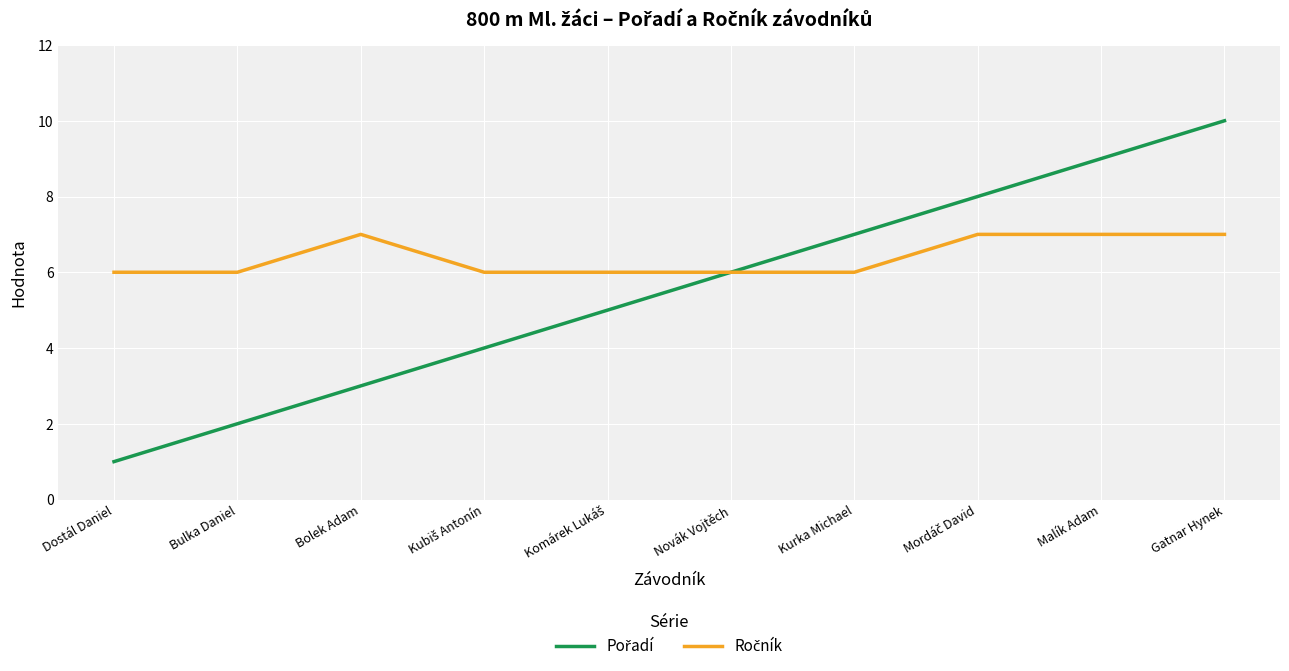

Which category has the lowest value across all series?

Dostál Daniel